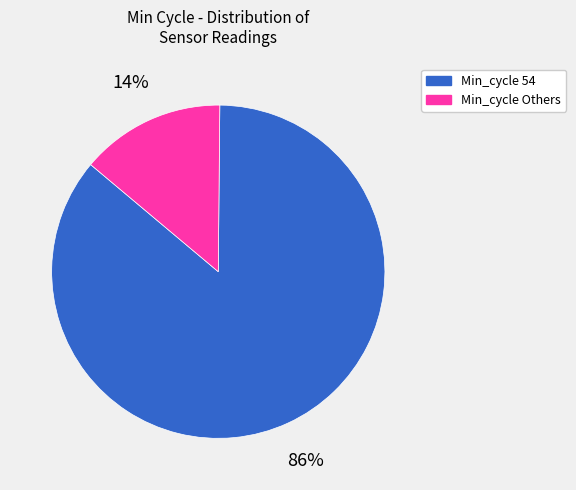

Is there a majority slice in this chart?

Yes